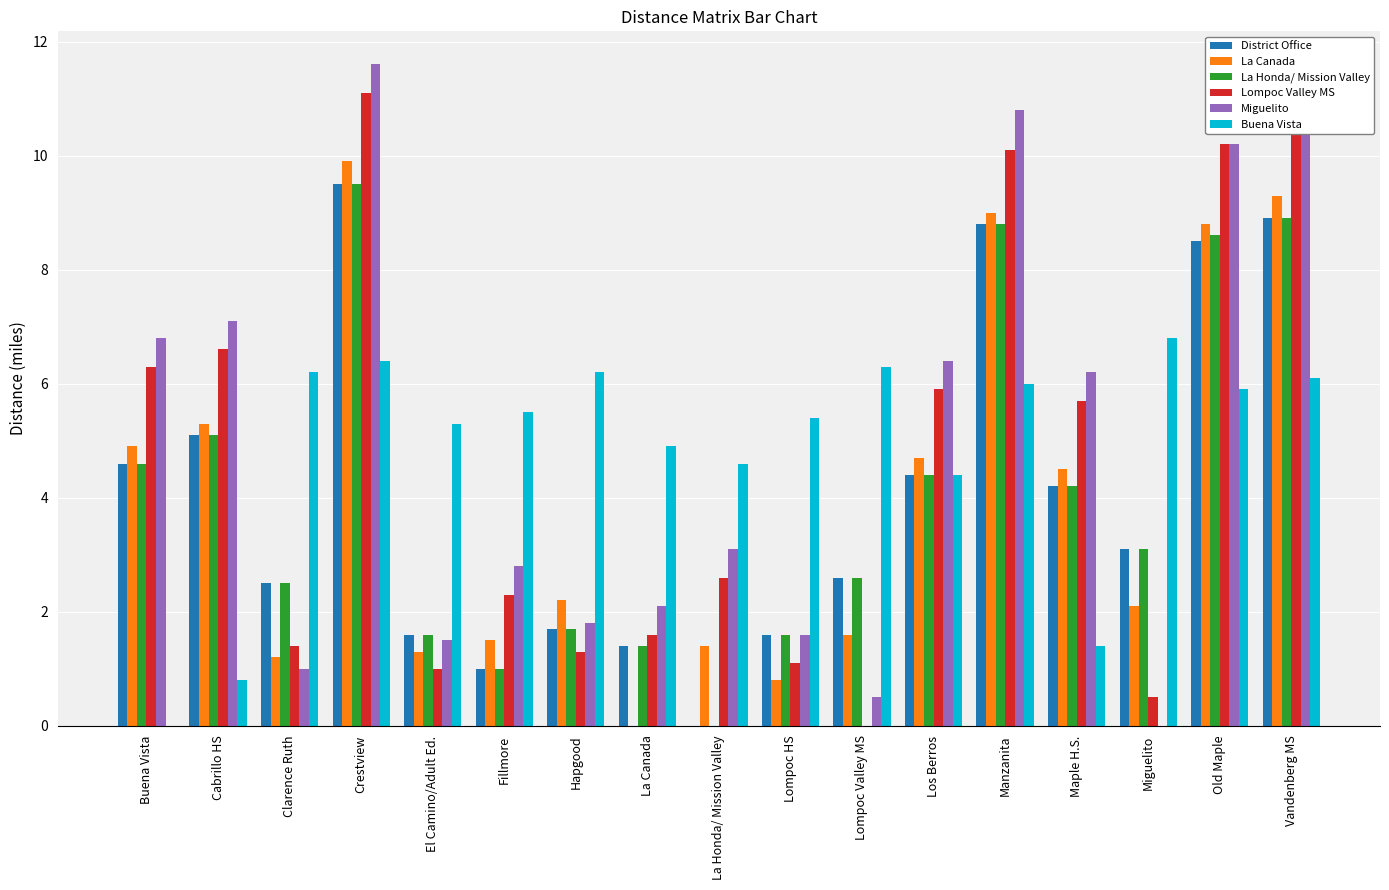

The Lompoc Valley MS series shows 0.3 at Clarence Ruth. True or false?

False